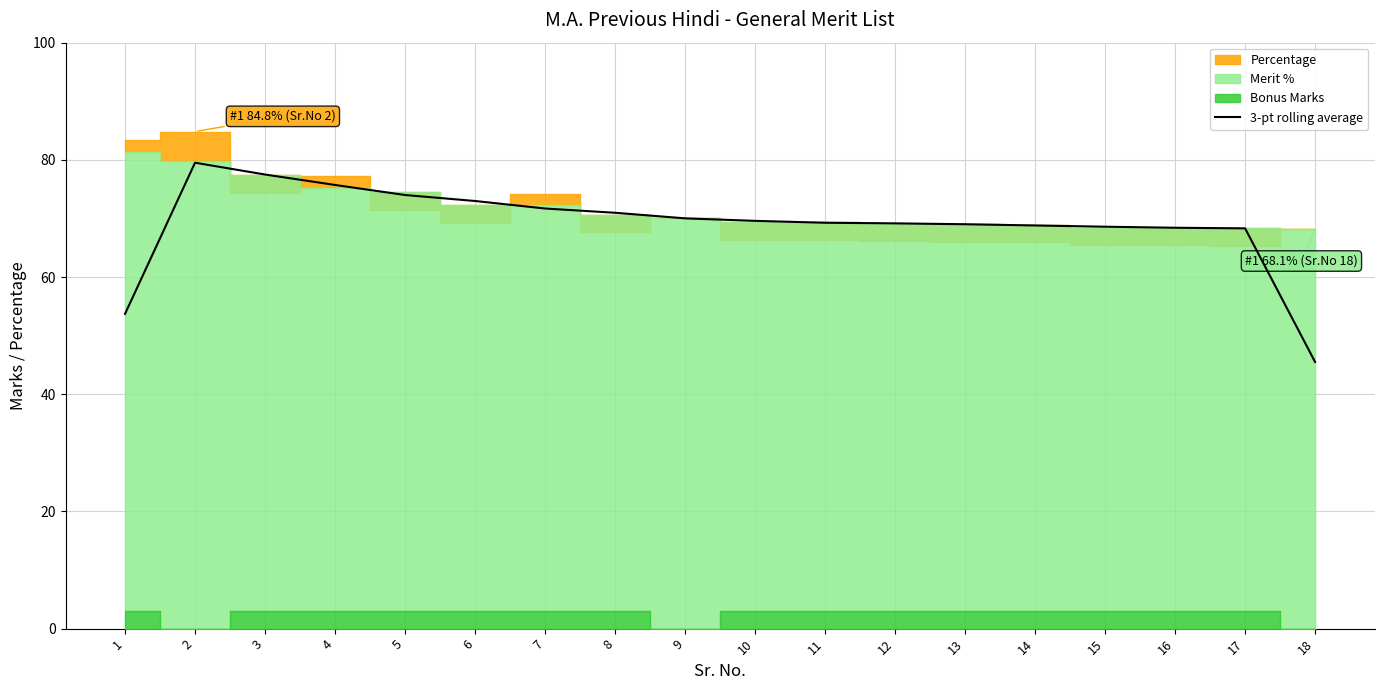

How many lines are shown in the chart?

1